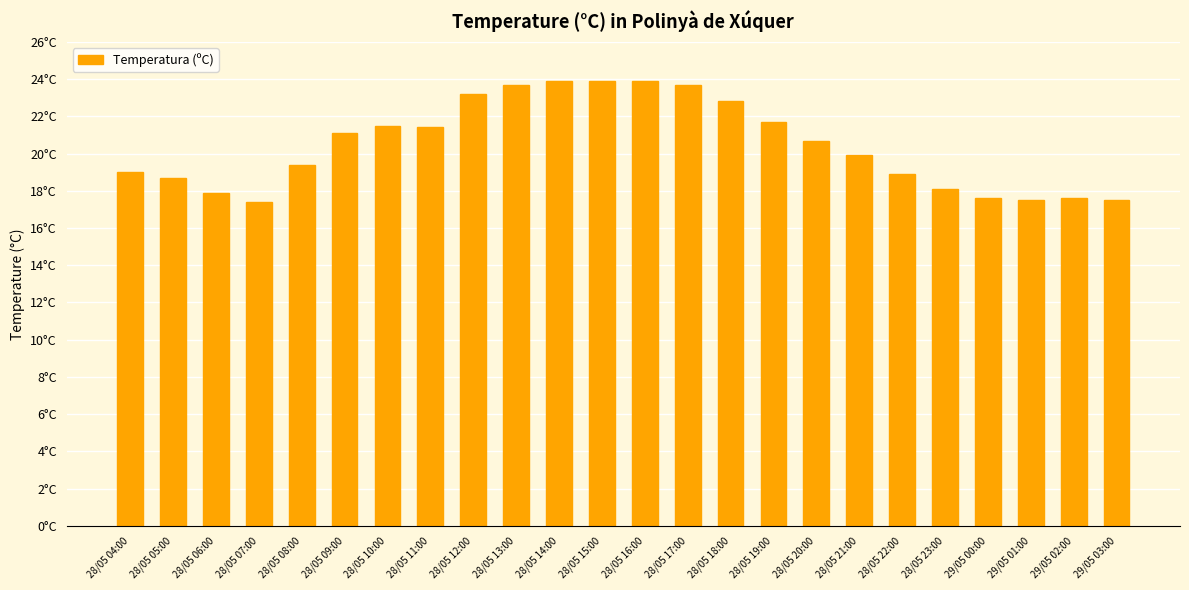

True or false: the data shows 16.1 at 28/05 14:00.

False